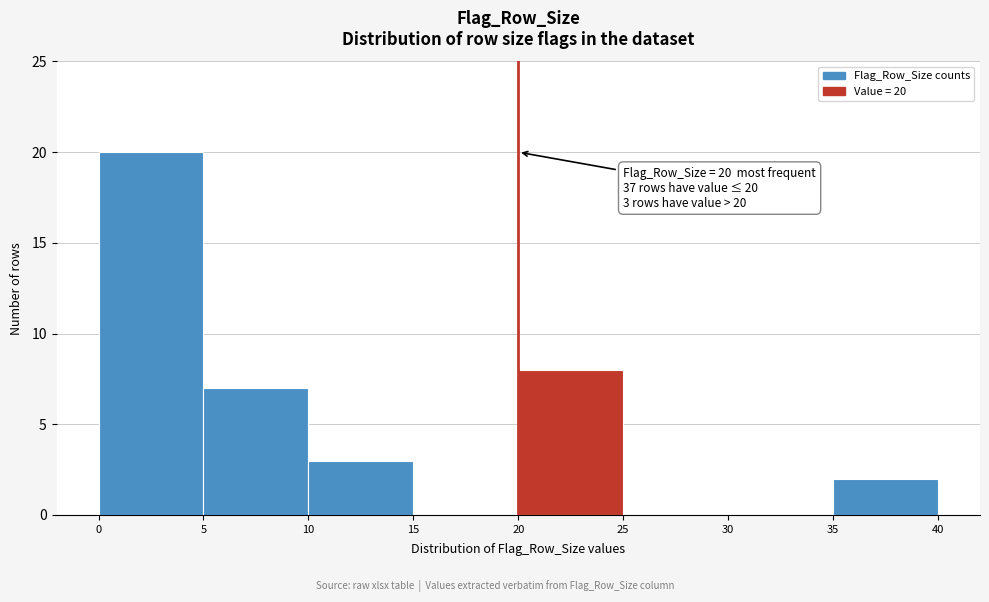

Over which range of the x-axis is the bar tallest?

0 to 5